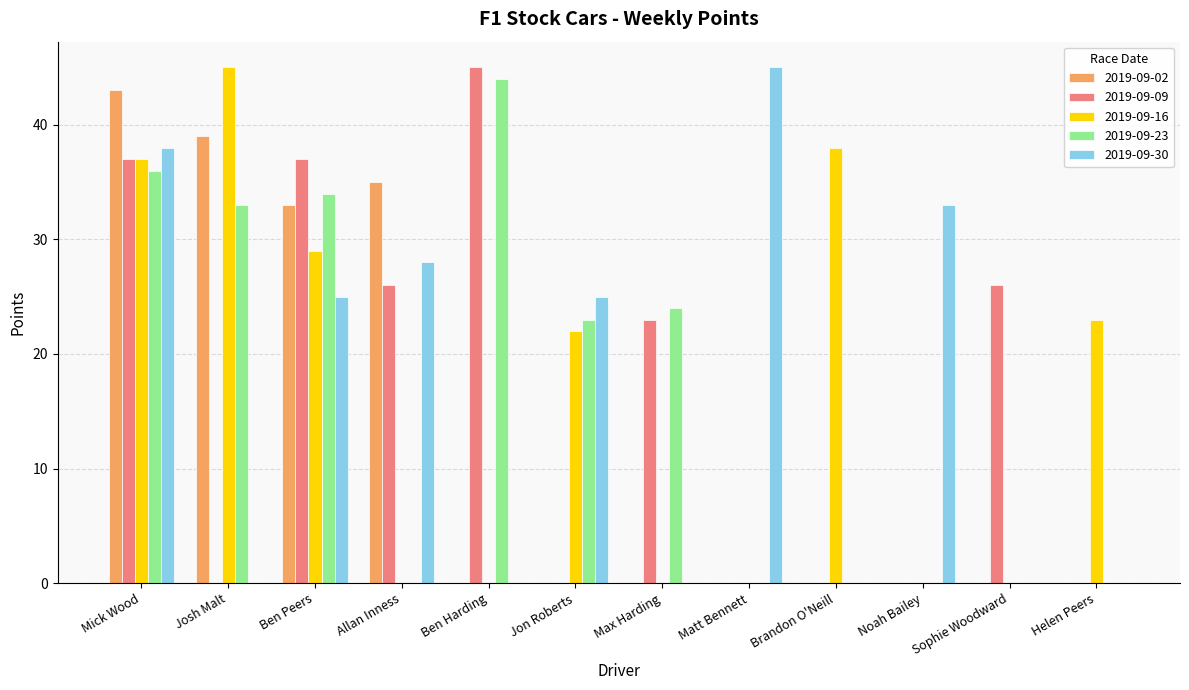

Reading right to left, transcribe all the data shown in this chart.

2019-09-02: 0	0	0	0	0	0	0	0	35	33	39	43
2019-09-09: 0	26	0	0	0	23	0	45	26	37	0	37
2019-09-16: 23	0	0	38	0	0	22	0	0	29	45	37
2019-09-23: 0	0	0	0	0	24	23	44	0	34	33	36
2019-09-30: 0	0	33	0	45	0	25	0	28	25	0	38